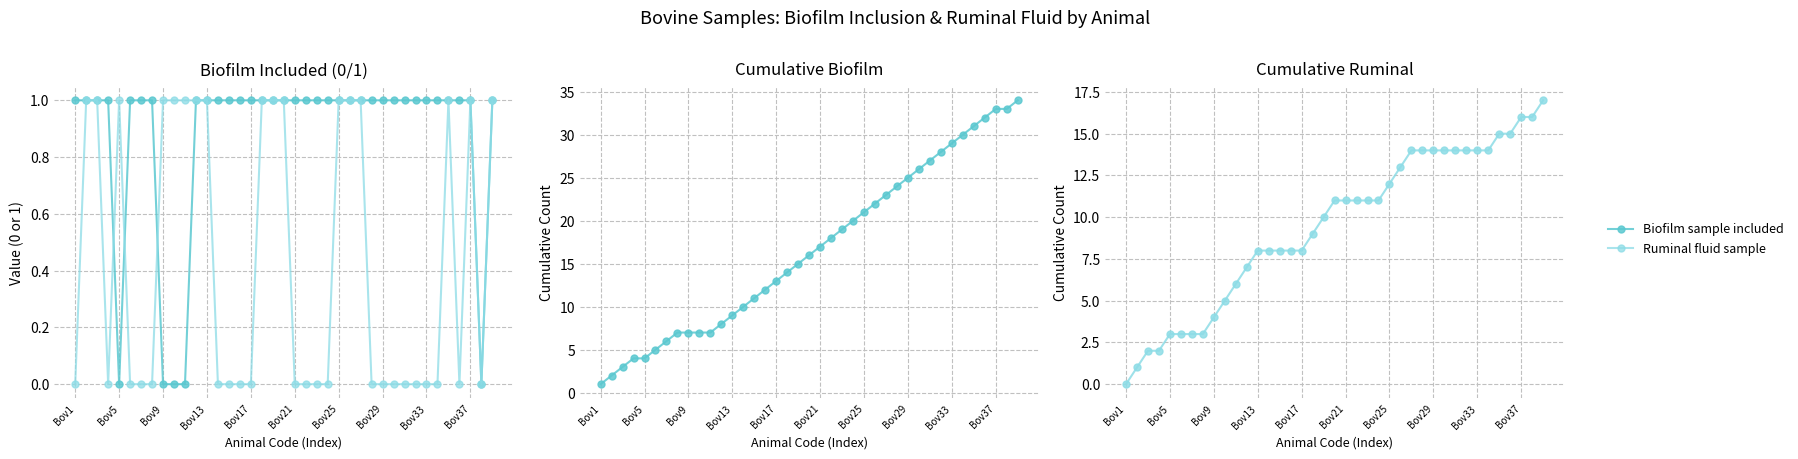

What are all the series names shown in the legend?

Biofilm sample included, Ruminal fluid sample